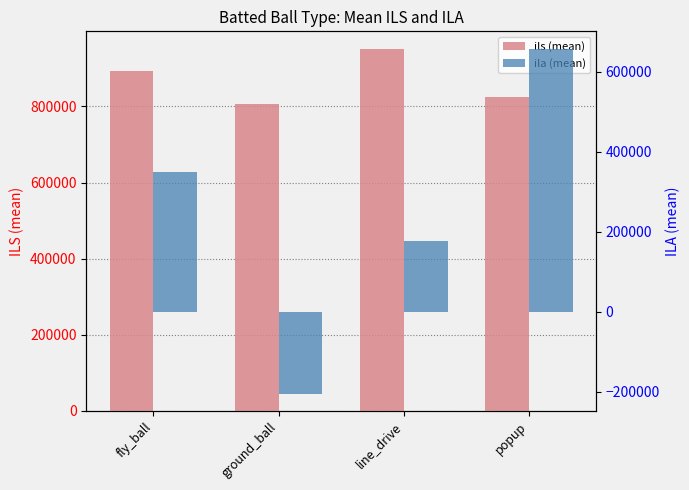

Between ground_ball and line_drive, which is larger?

line_drive